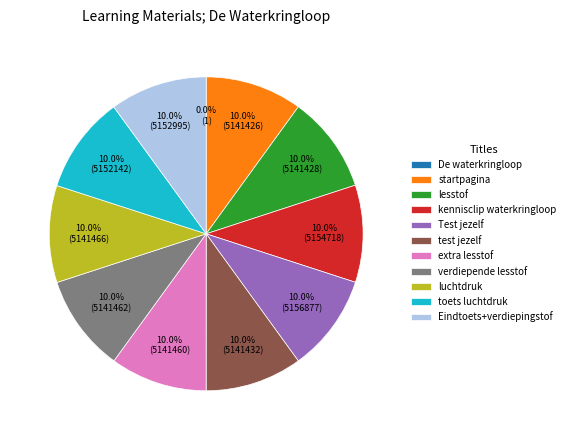

To the nearest percent, what portion does toets luchtdruk represent?

10%